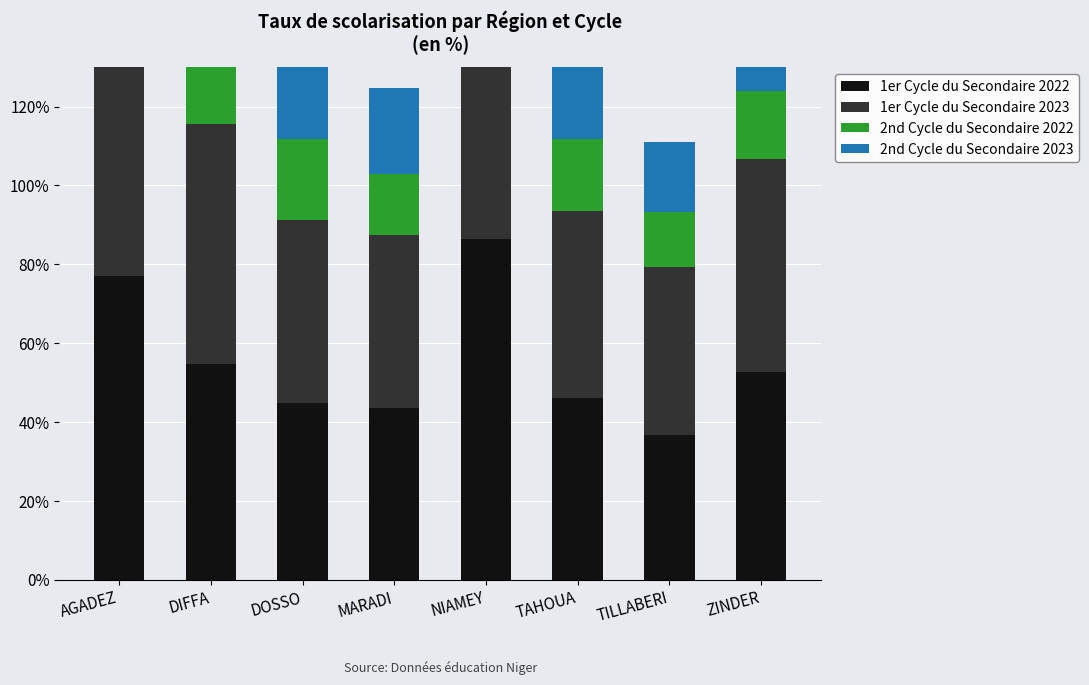

Reading left to right, list all the values displayed in this chart.

1er Cycle du Secondaire 2022: 77.1	54.7	44.9	43.6	86.4	46.1	36.6	52.7
1er Cycle du Secondaire 2023: 81.3	60.9	46.3	43.8	93.1	47.4	42.8	54.0
2nd Cycle du Secondaire 2022: 23.8	34.7	20.6	15.5	33.7	18.3	13.9	17.2
2nd Cycle du Secondaire 2023: 29.4	23.0	19.3	21.8	34.3	19.5	17.6	21.4